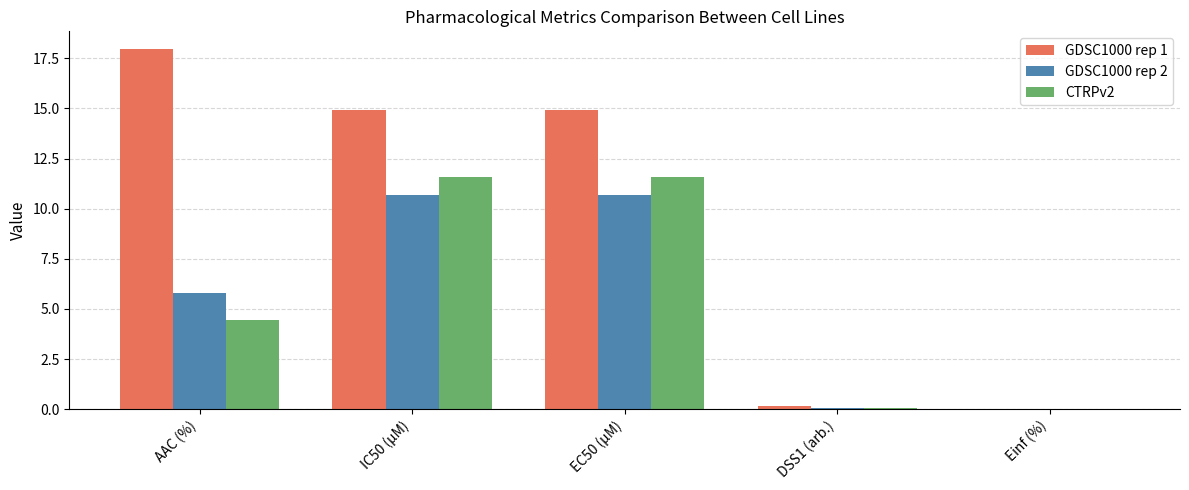

What is the total value across all series at IC50 (µM)?

37.2